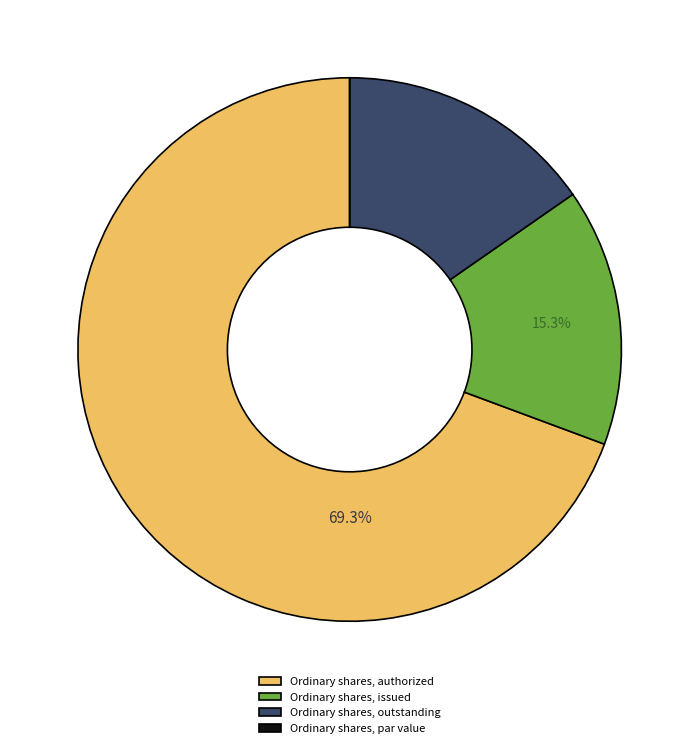

Combined, what portion of the pie is Ordinary shares, authorized and Ordinary shares, issued?

84.7%